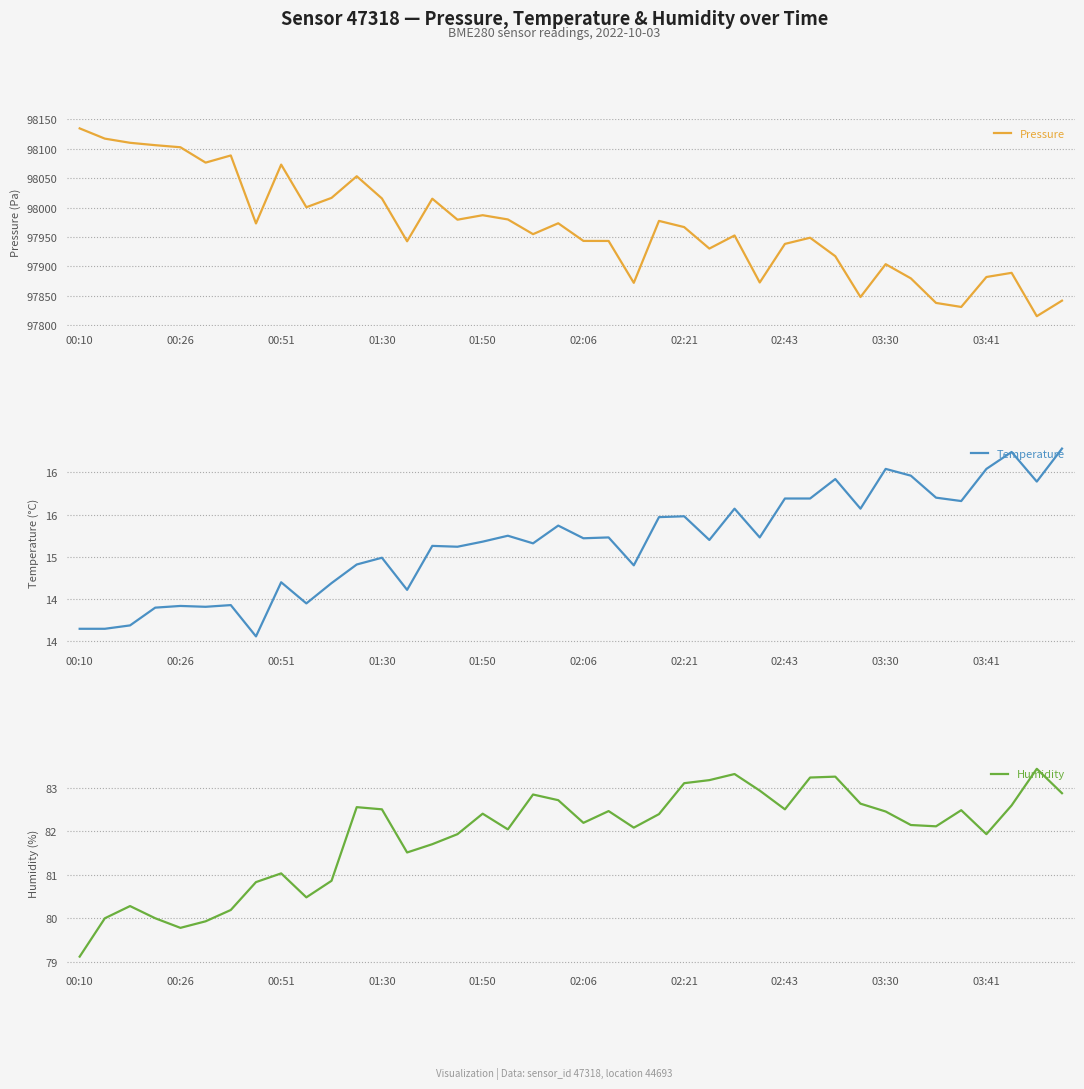

How many series are shown in this chart?

3